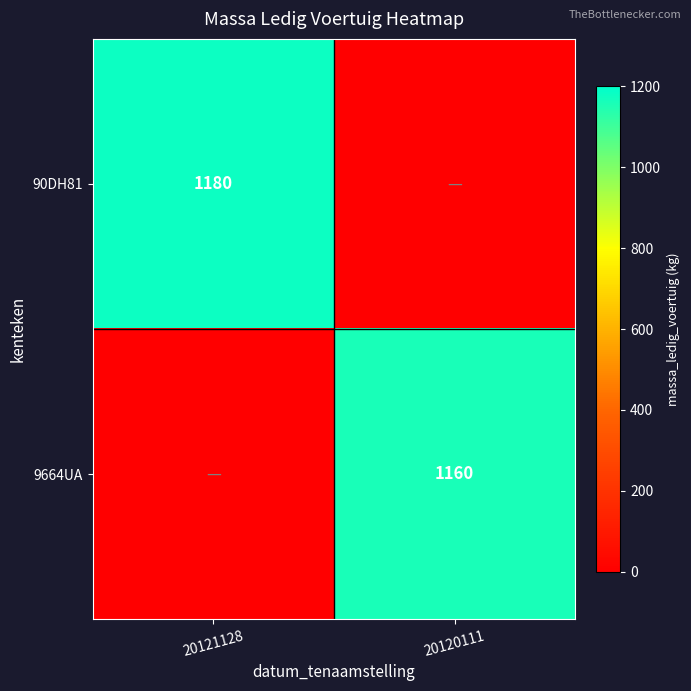

The 9664UA series shows 1160 at 20120111. True or false?

True